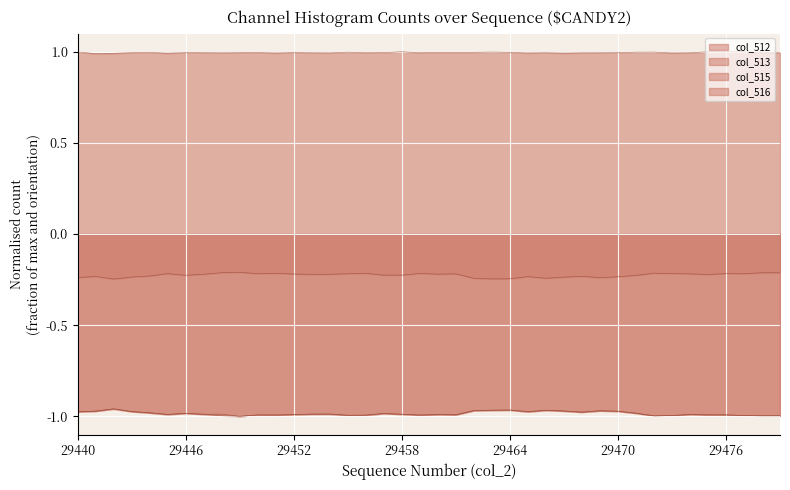

Where is the first local minimum for col_512?

29445